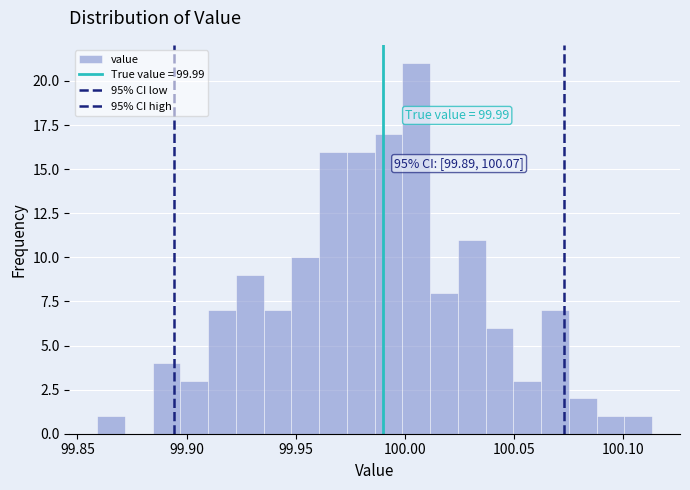

Read against the x-axis, roughly where is the centre of the tallest bar?

100.005